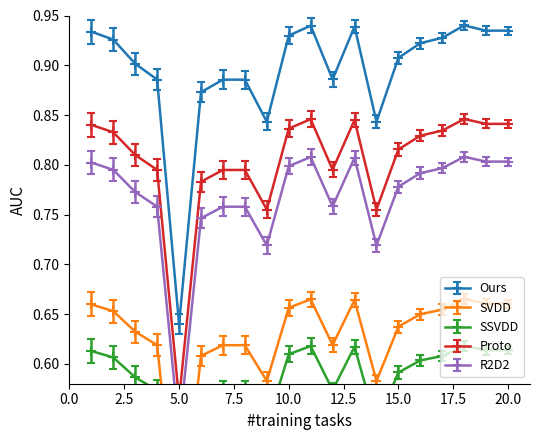

At which label is SSVDD closest to 0?

5